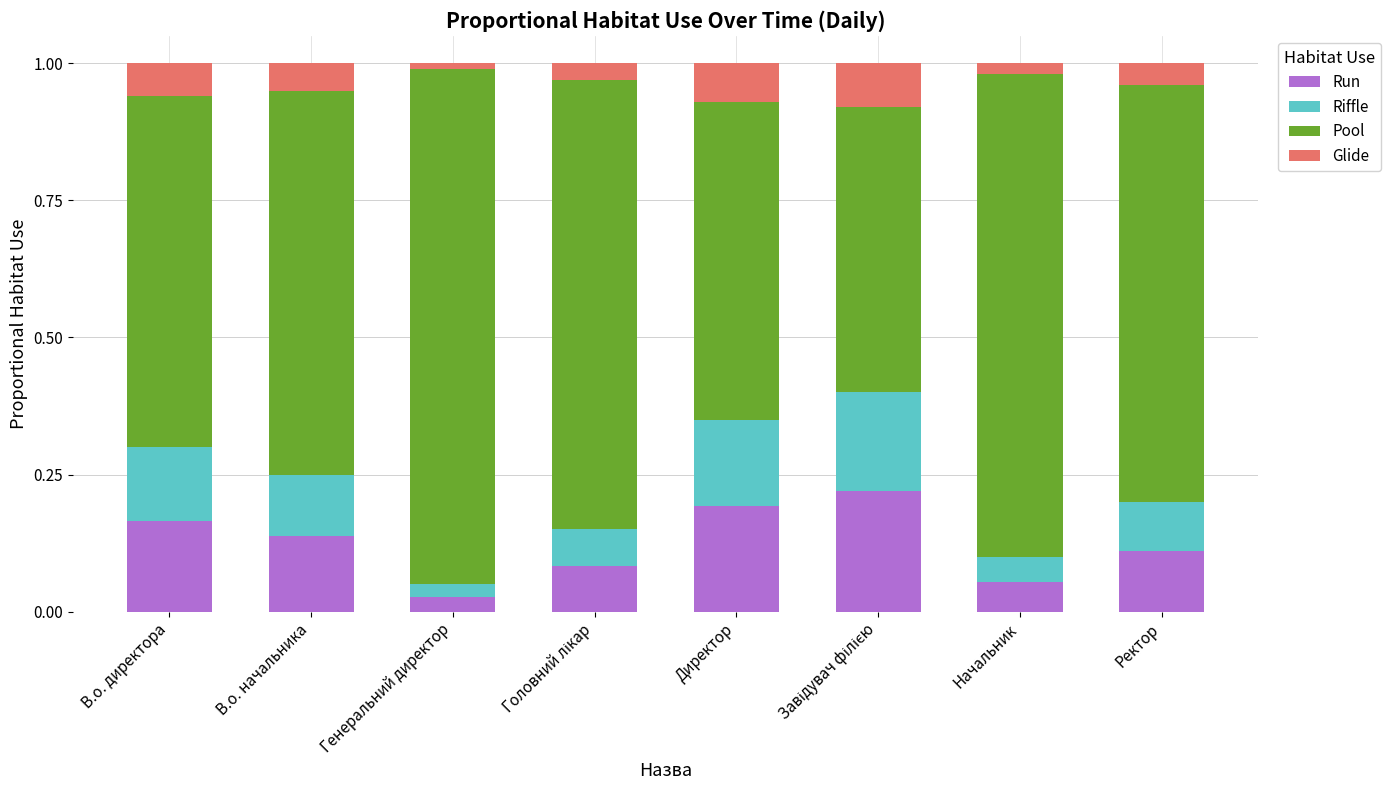

The Run series shows 0.2 at В.о. директора. True or false?

True